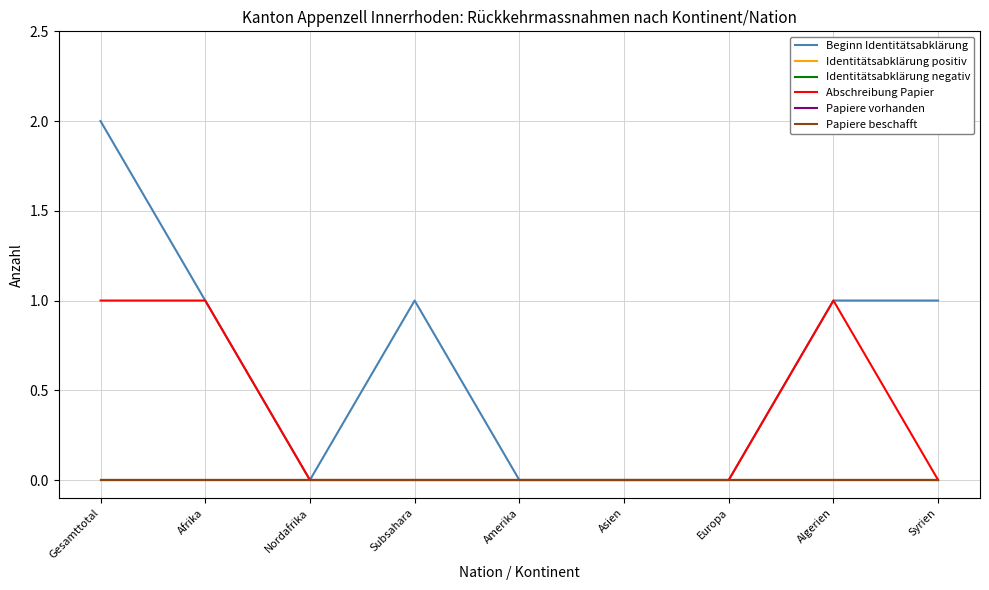

Does the chart display data point markers on the line(s)?

No